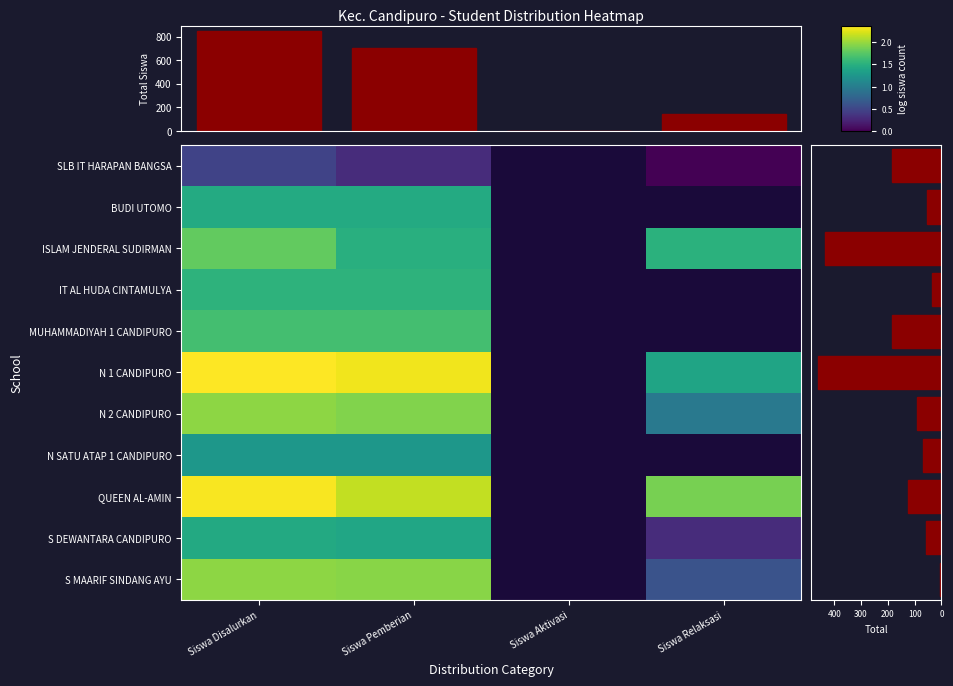

At which category is the sum across all series the highest?

Siswa Disalurkan